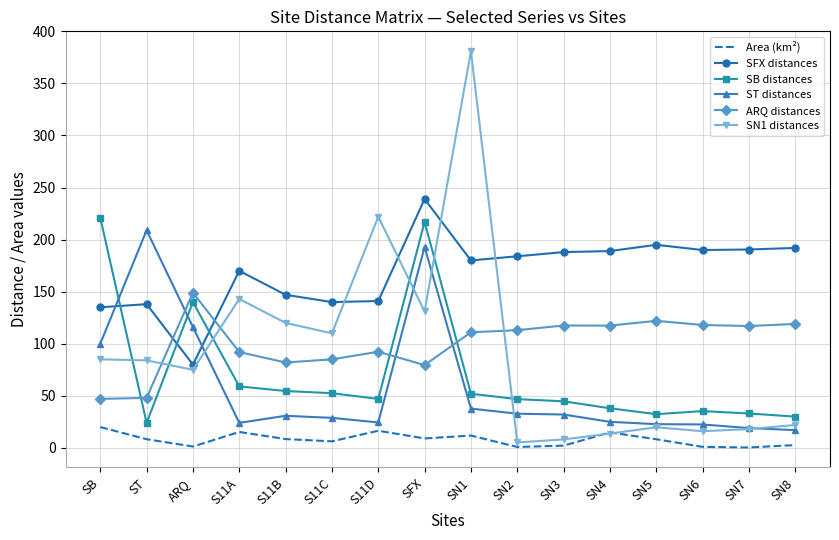

How many intersections are there between SFX distances and SN1 distances?

4